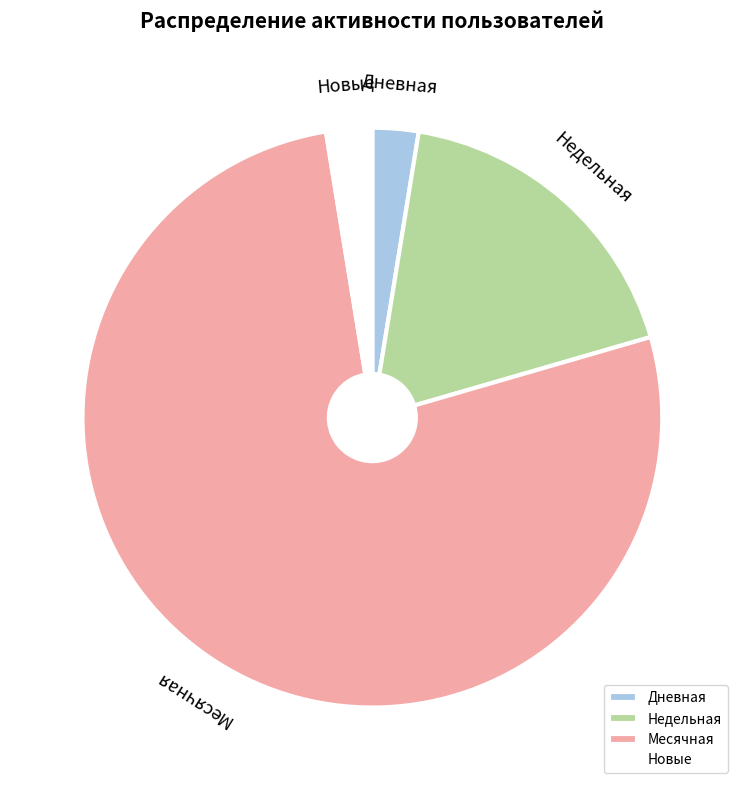

Approximately how many times larger is the value at Месячная compared to Недельная?

4.3